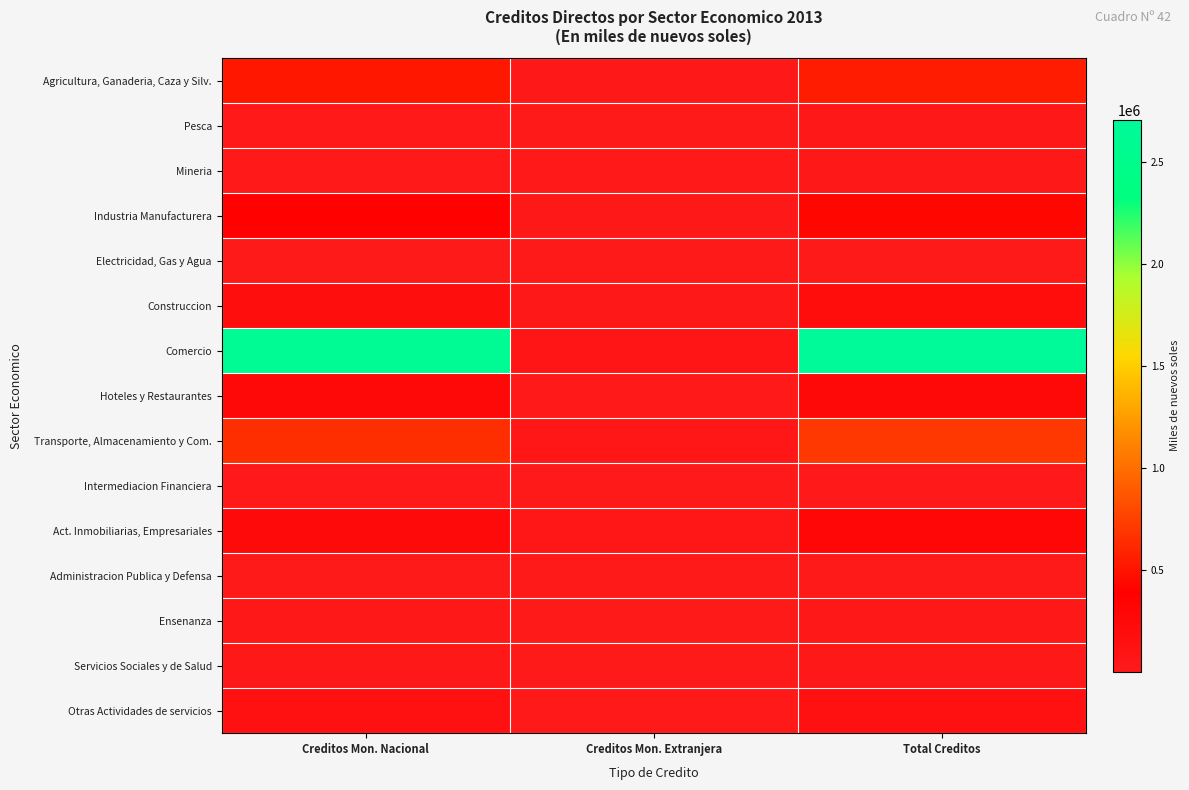

Rank the series by their maximum value, from lowest to highest.

Electricidad, Gas y Agua, Administracion Publica y Defensa, Intermediacion Financiera, Pesca, Ensenanza, Mineria, Servicios Sociales y de Salud, Otras Actividades de servicios, Construccion, Hoteles y Restaurantes, Act. Inmobiliarias, Empresariales, Industria Manufacturera, Agricultura, Ganaderia, Caza y Silv., Transporte, Almacenamiento y Com., Comercio